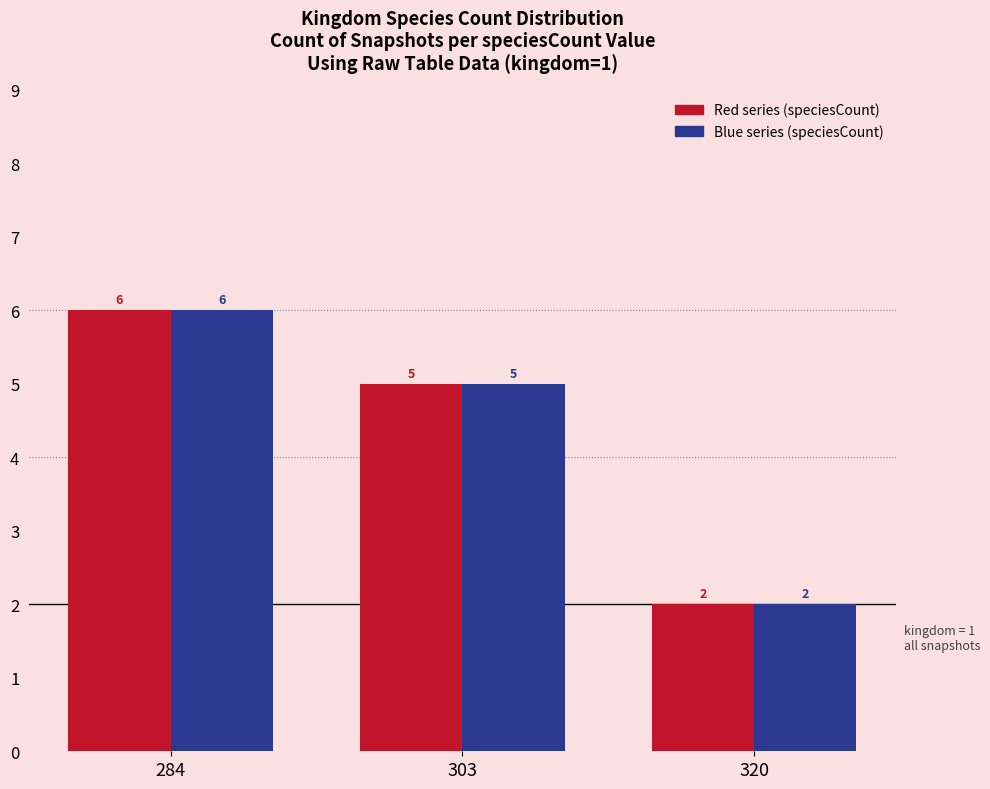

What is the total value across all series at 284?

12